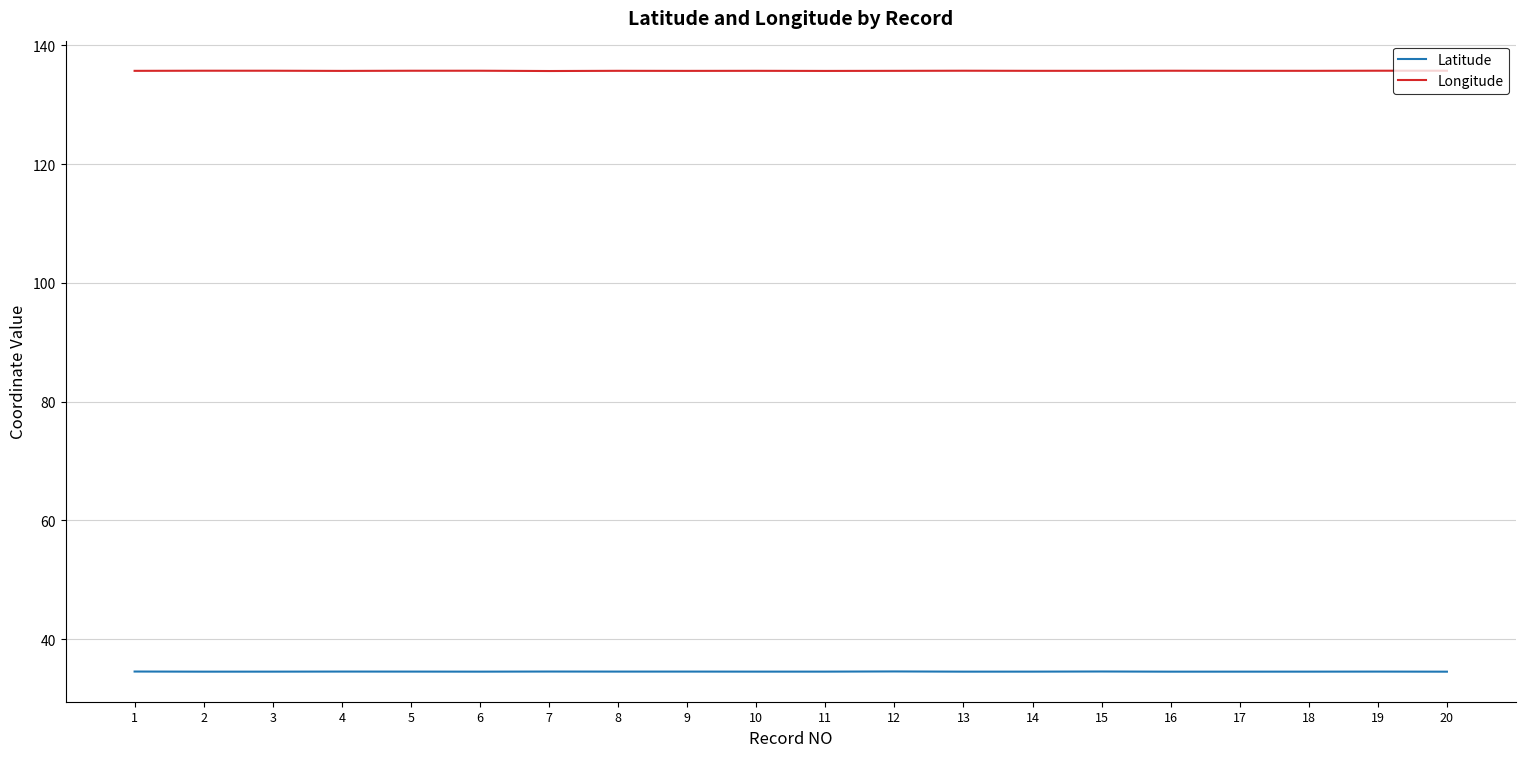

Which series has the largest total across all categories?

Longitude